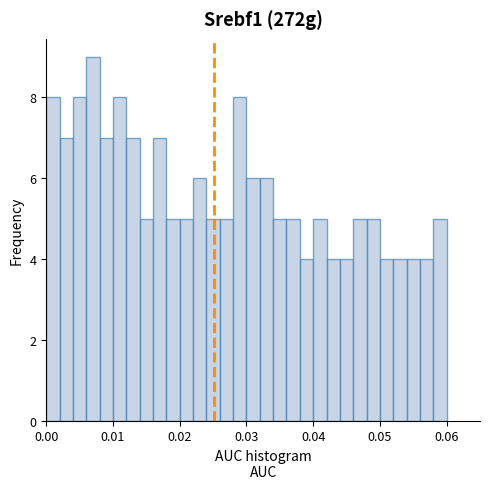

Around what value on the x-axis is the tallest bar? Give the approximate position of its centre, as read against the axis.

0.007